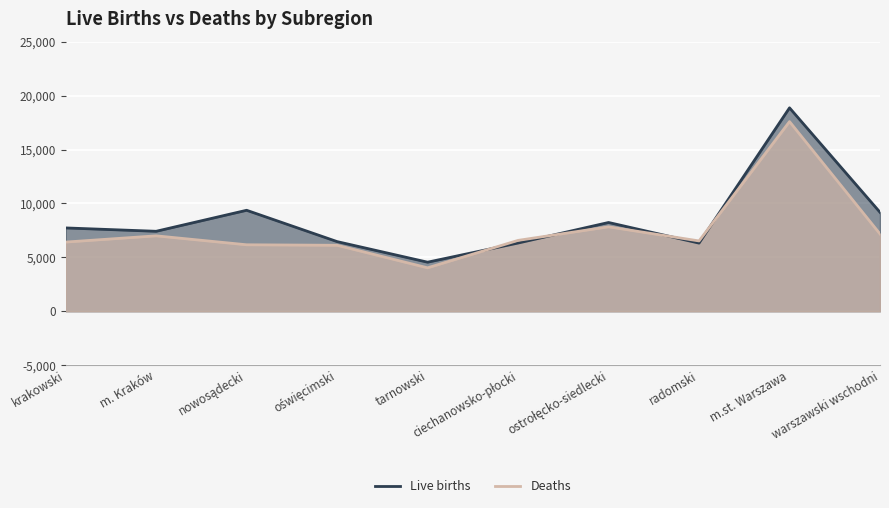

What is the sum of the Live births values at warszawski wschodni and m.st. Warszawa?

28041